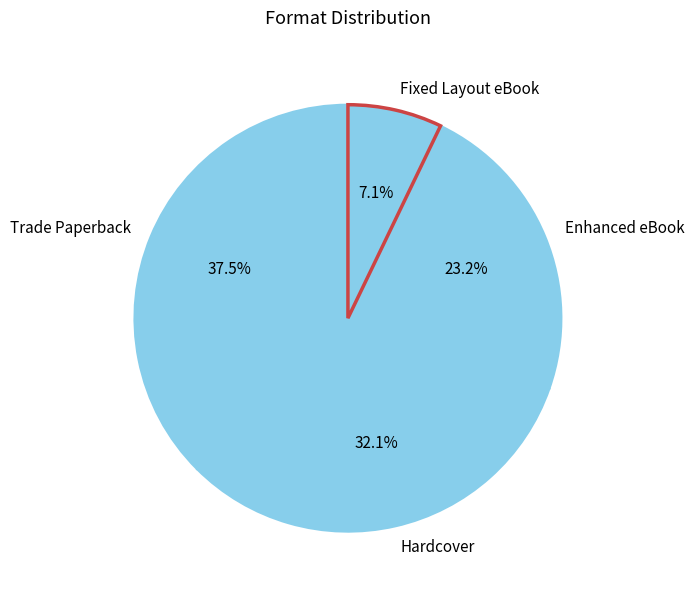

True or false: Enhanced eBook accounts for 23% of the total.

True